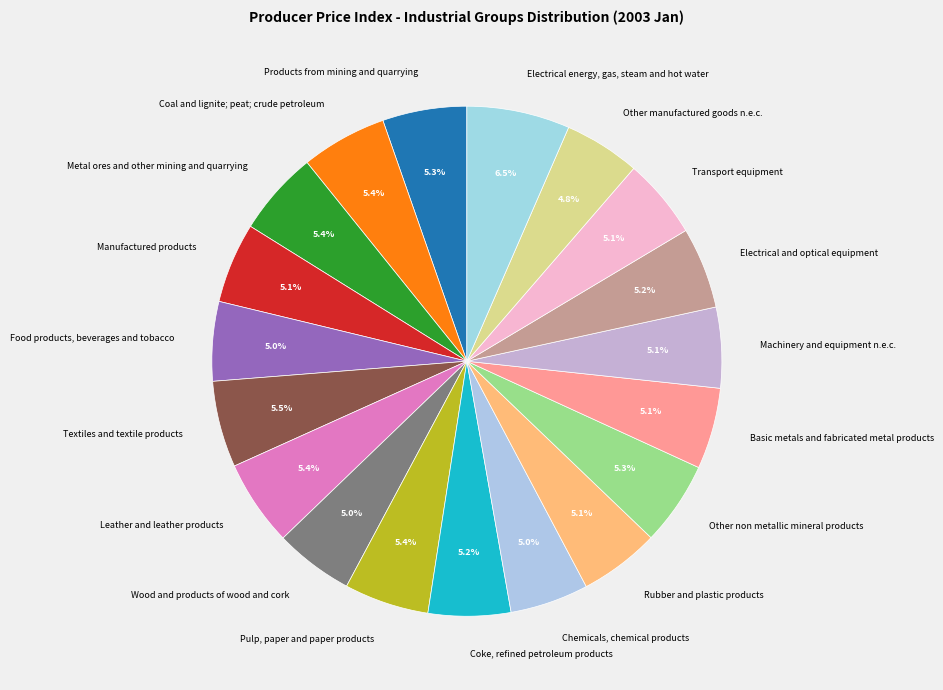

To the nearest percent, what percentage of the pie is Coal and lignite; peat; crude petroleum?

5%